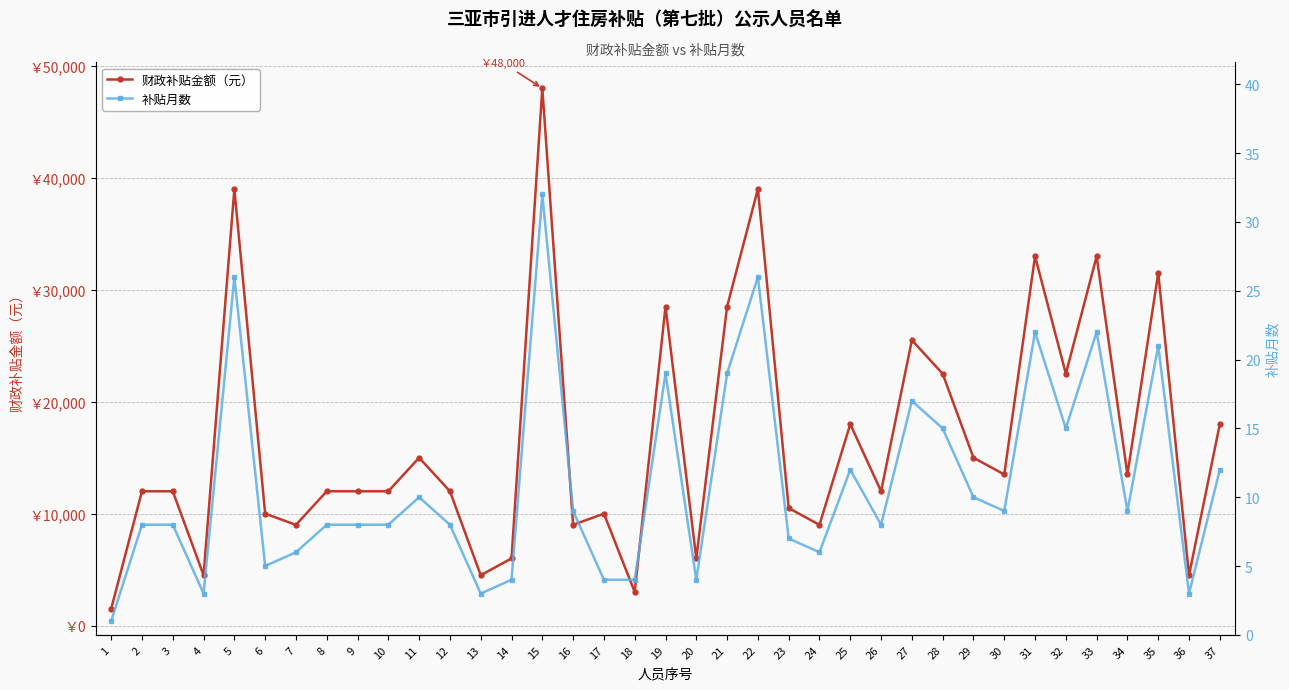

What is the sum of the 补贴月数 values at 7 and 8?

14